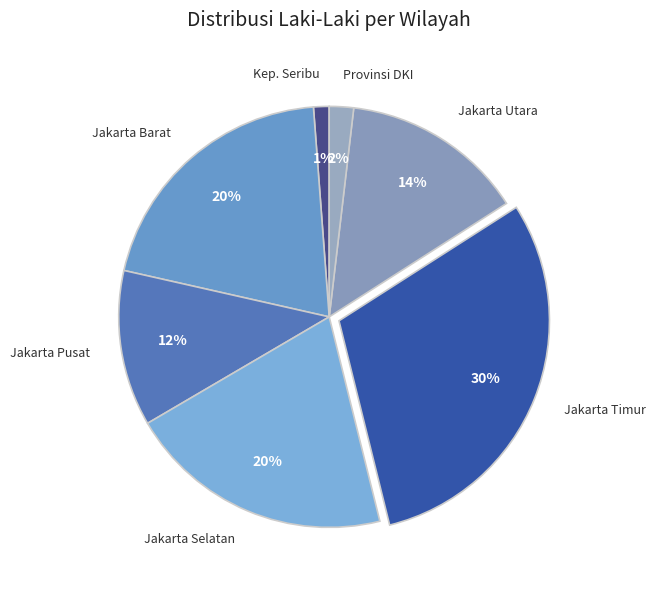

Is there a majority slice in this chart?

No